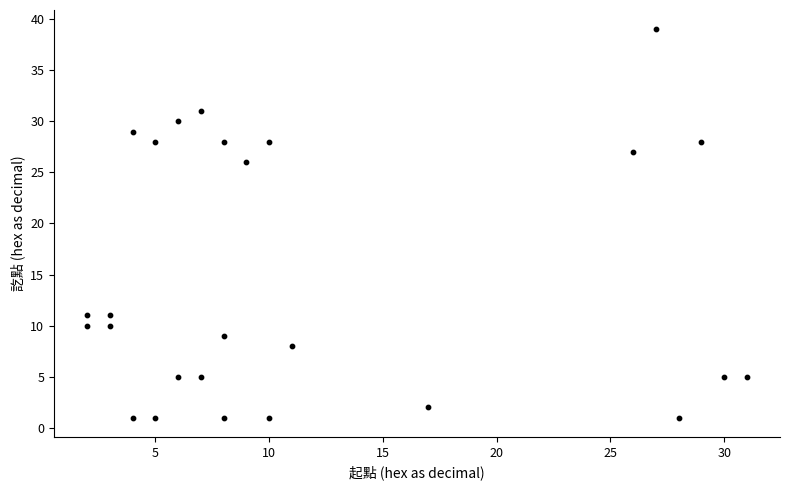

What Y value in the scatter plot is closest to 20?

26